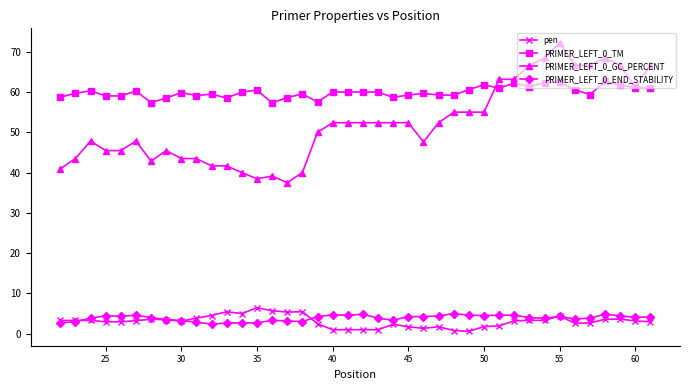

What is the value of the pen point at the 32nd from the left?

3.3